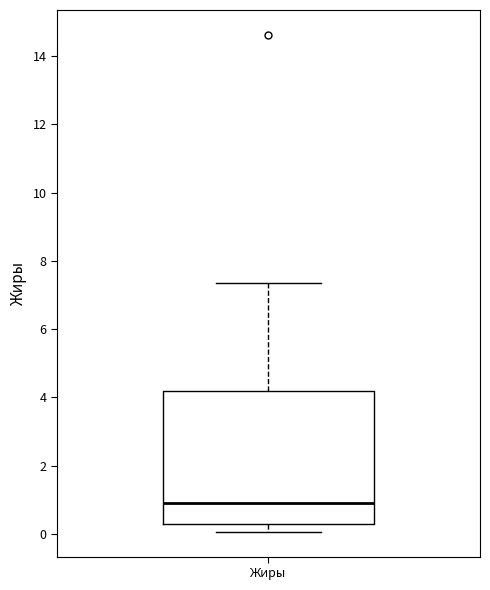

Where is the lower edge of the box for Жиры on the y-axis? The values are not printed on the chart, so give them approximately, as read against the axis.

0.2